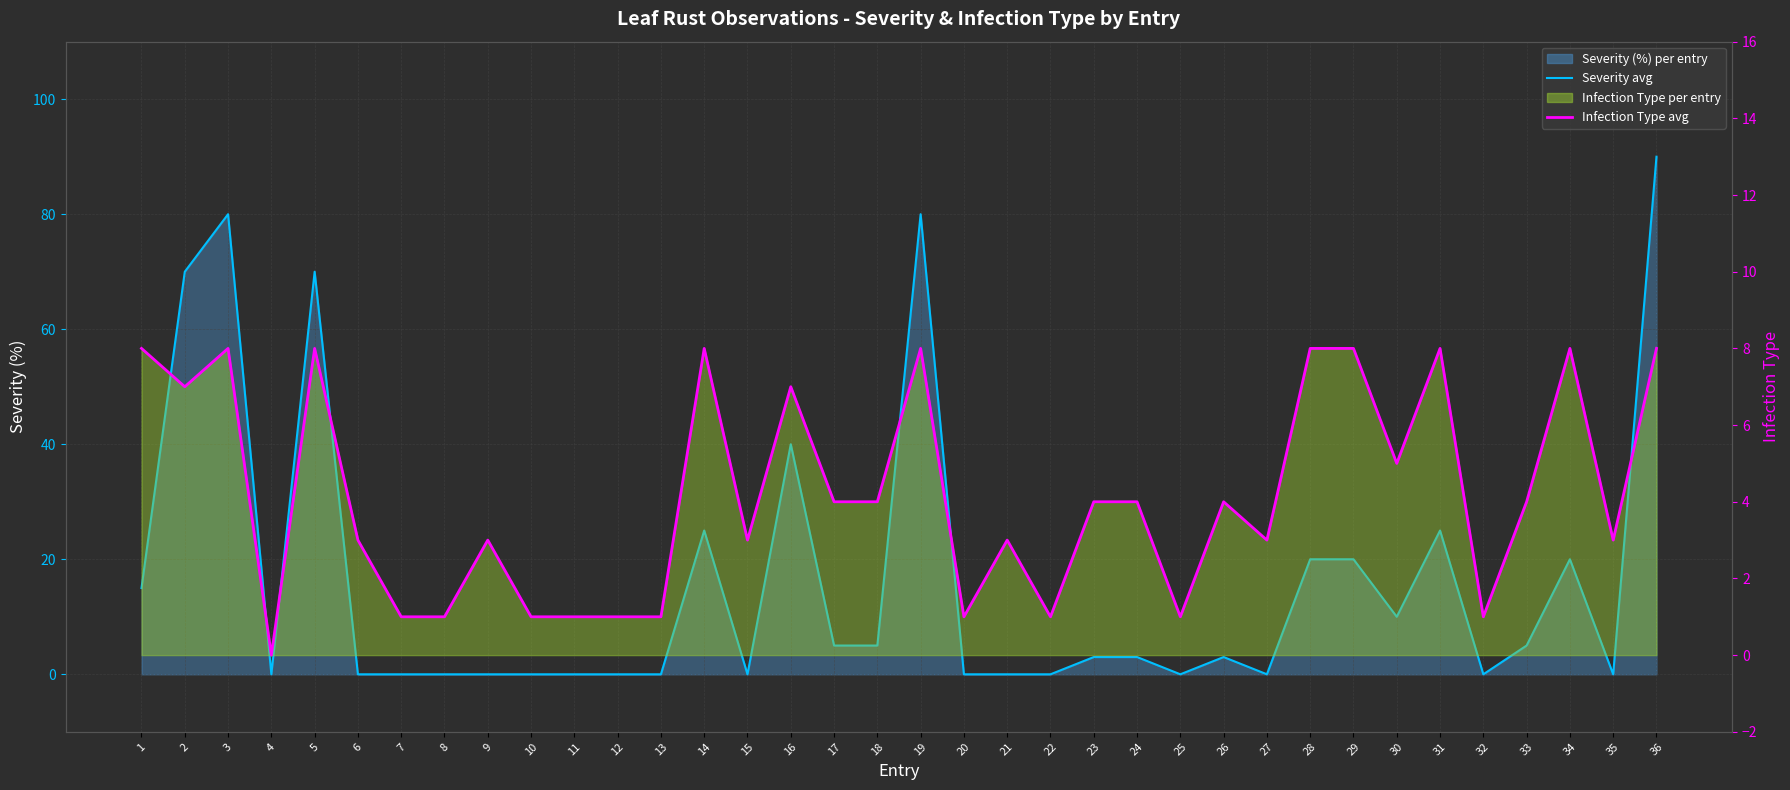

Reading left to right, what are all the values shown in this chart?

Severity monthly avg: 15	70	80	0	70	0	0	0	0	0	0	0	0	25	0	40	5	5	80	0	0	0	3	3	0	3	0	20	20	10	25	0	5	20	0	90
Infection Type avg: 8	7	8	0	8	3	1	1	3	1	1	1	1	8	3	7	4	4	8	1	3	1	4	4	1	4	3	8	8	5	8	1	4	8	3	8